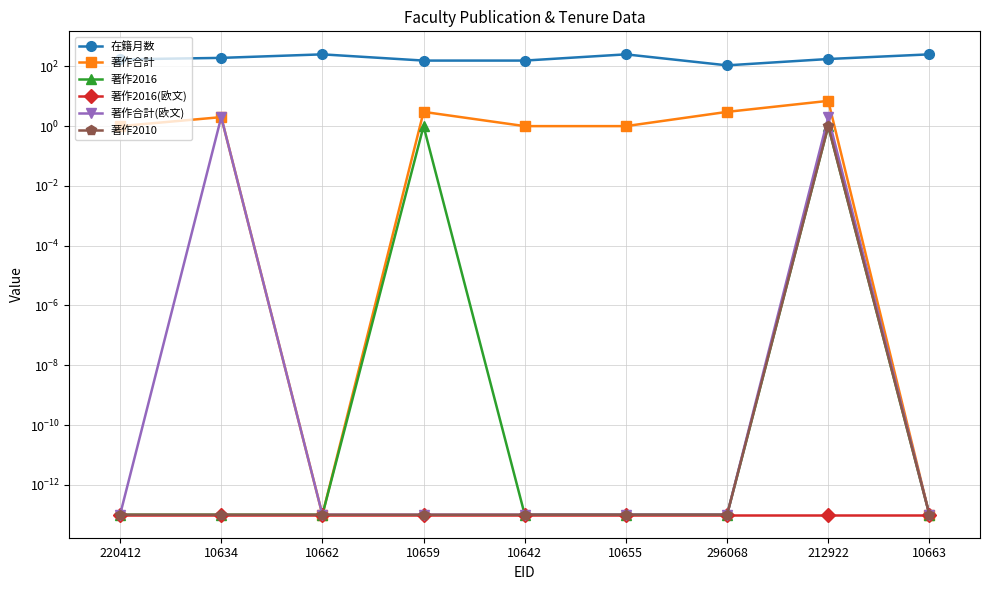

What is the average value of the 著作2016 series?

0.2